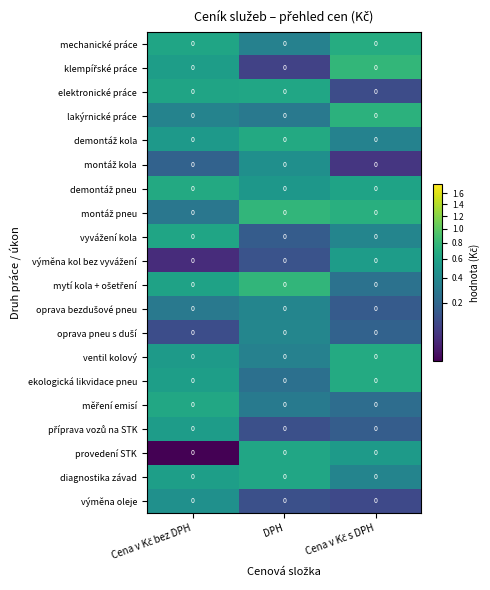

Is it true that diagnostika závad equals 1.1 at DPH?

False